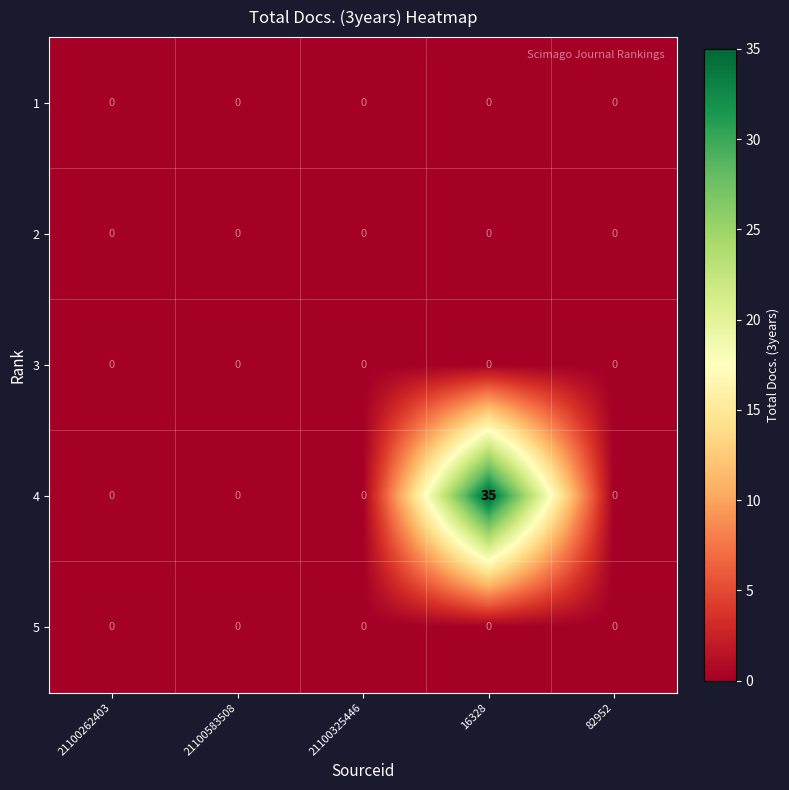

Which series has the widest spread of values?

4